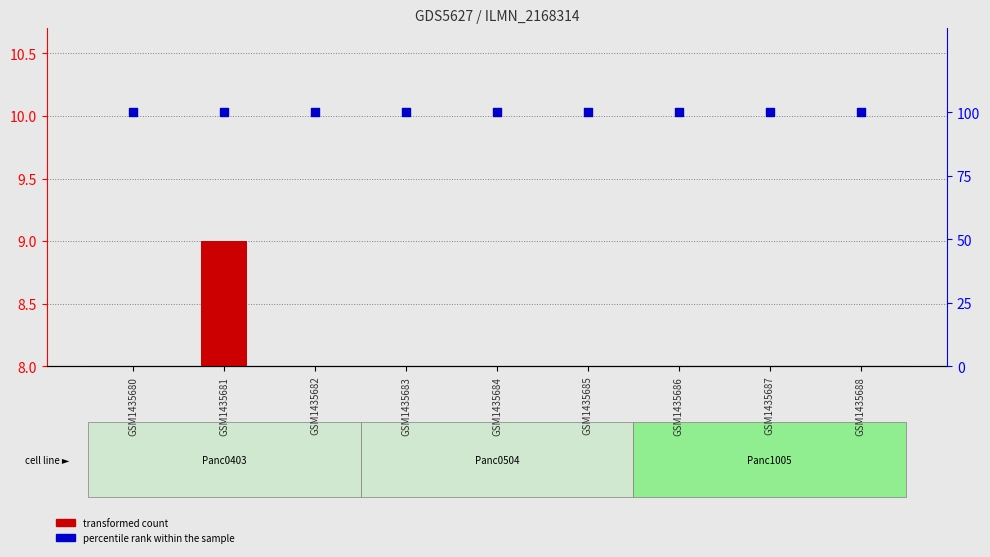

At which category is the sum across all series the highest?

GSM1435681